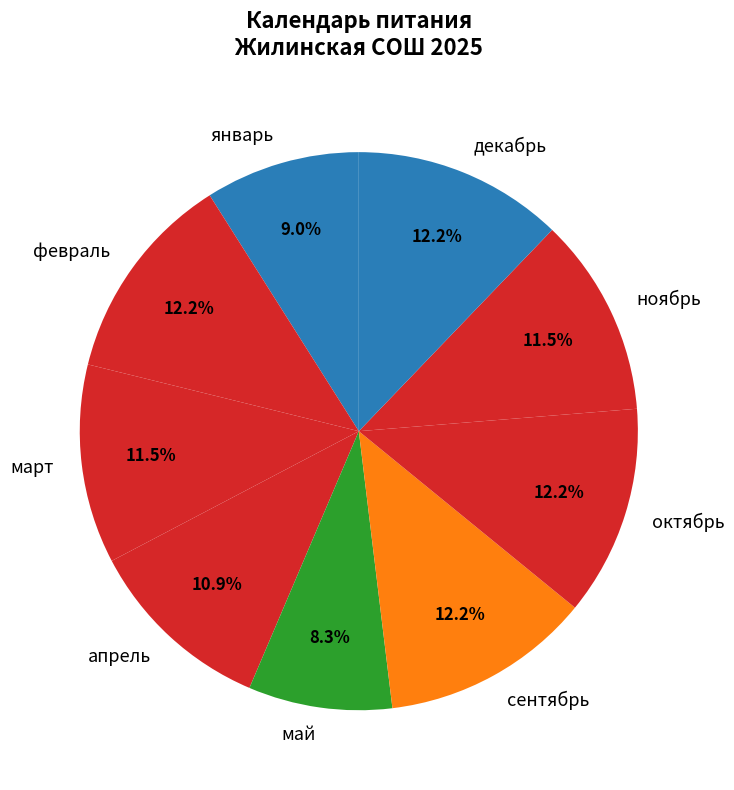

Which has a higher value, ноябрь or октябрь?

октябрь